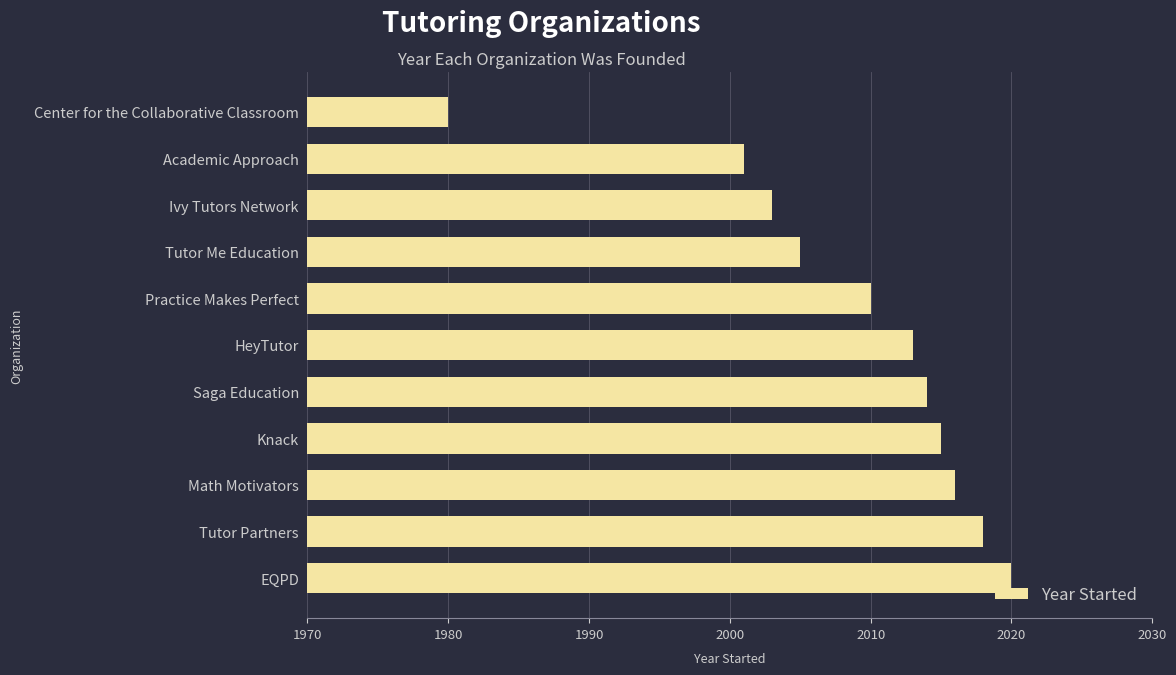

Approximately how many times larger is the value at Tutor Me Education compared to Tutor Partners?

1.0